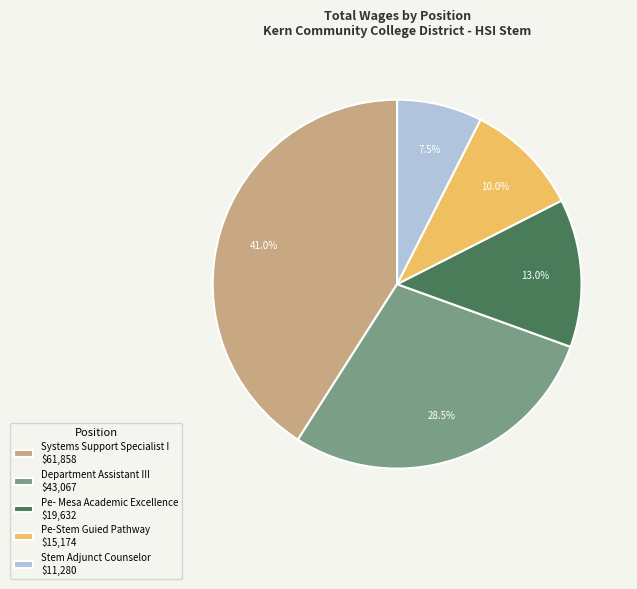

How much of the chart is everything except Pe-Stem Guied Pathway $15,174?

90.0%